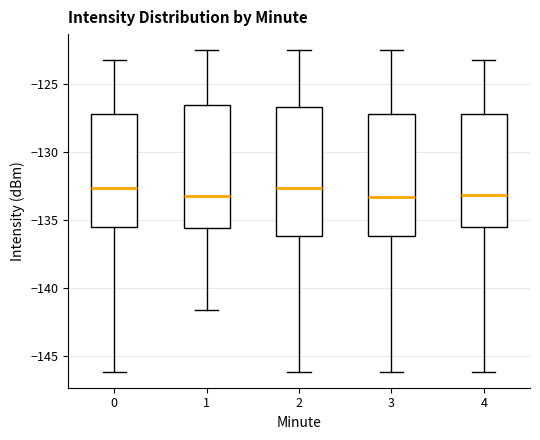

Reading left to right, read every box against the y-axis: the position of its median line, the range the box covers, and the ends of its whiskers. The values are not printed on the chart, so give them approximately, as read against the axis.

0: median -132.5, box -135.5 to -127.0, whiskers -146.0 to -123.0
1: median -133.0, box -135.5 to -126.5, whiskers -141.5 to -122.5
2: median -132.5, box -136.0 to -126.5, whiskers -146.0 to -122.5
3: median -133.5, box -136.0 to -127.0, whiskers -146.0 to -122.5
4: median -133.0, box -135.5 to -127.0, whiskers -146.0 to -123.0